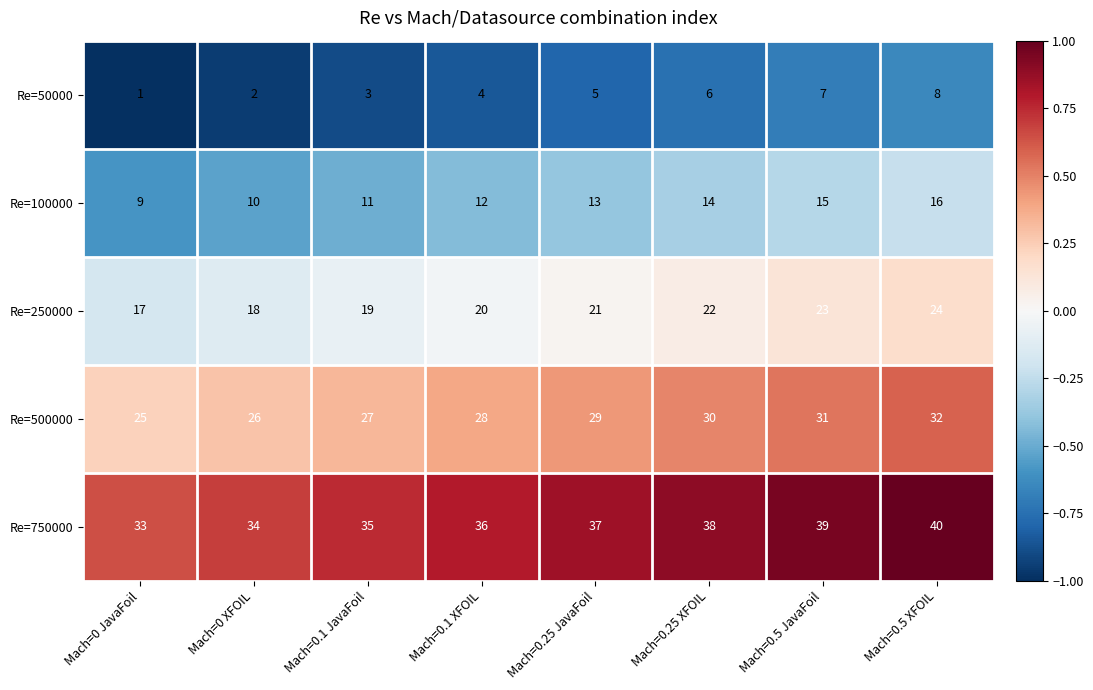

The Re=250000 series shows 7 at Mach=0.1 XFOIL. True or false?

False